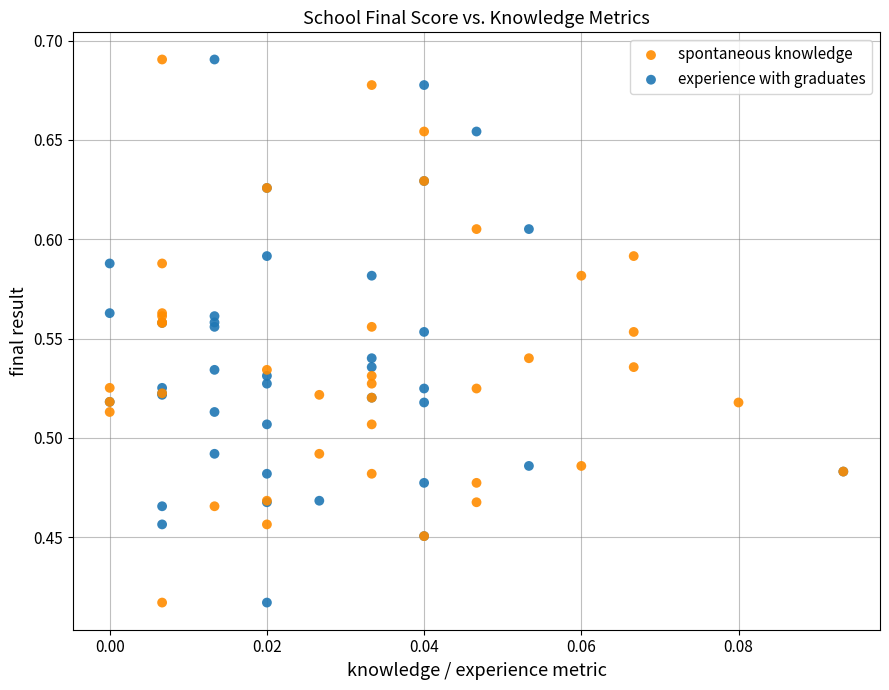

What are all the series names shown in the legend?

spontaneous knowledge, experience with graduates